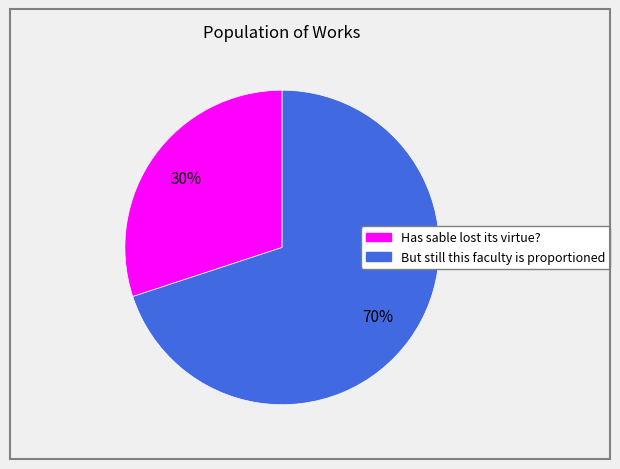

Do Has sable lost its virtue? and But still this faculty is proportioned together represent more than half of the pie?

Yes